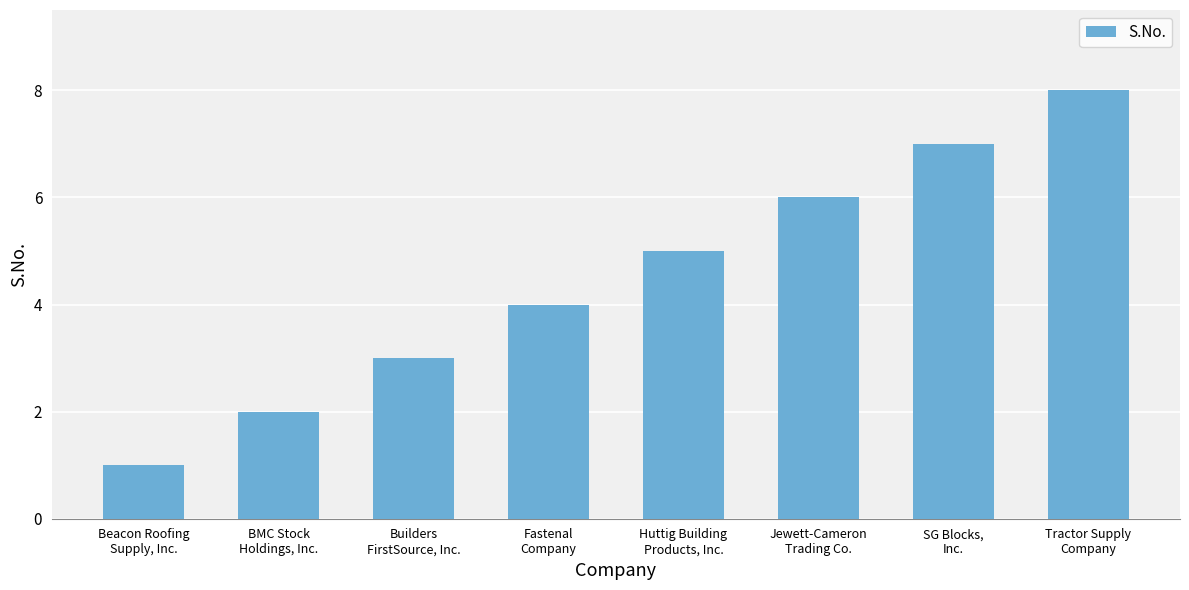

What is the difference between the second highest and second lowest values?

5